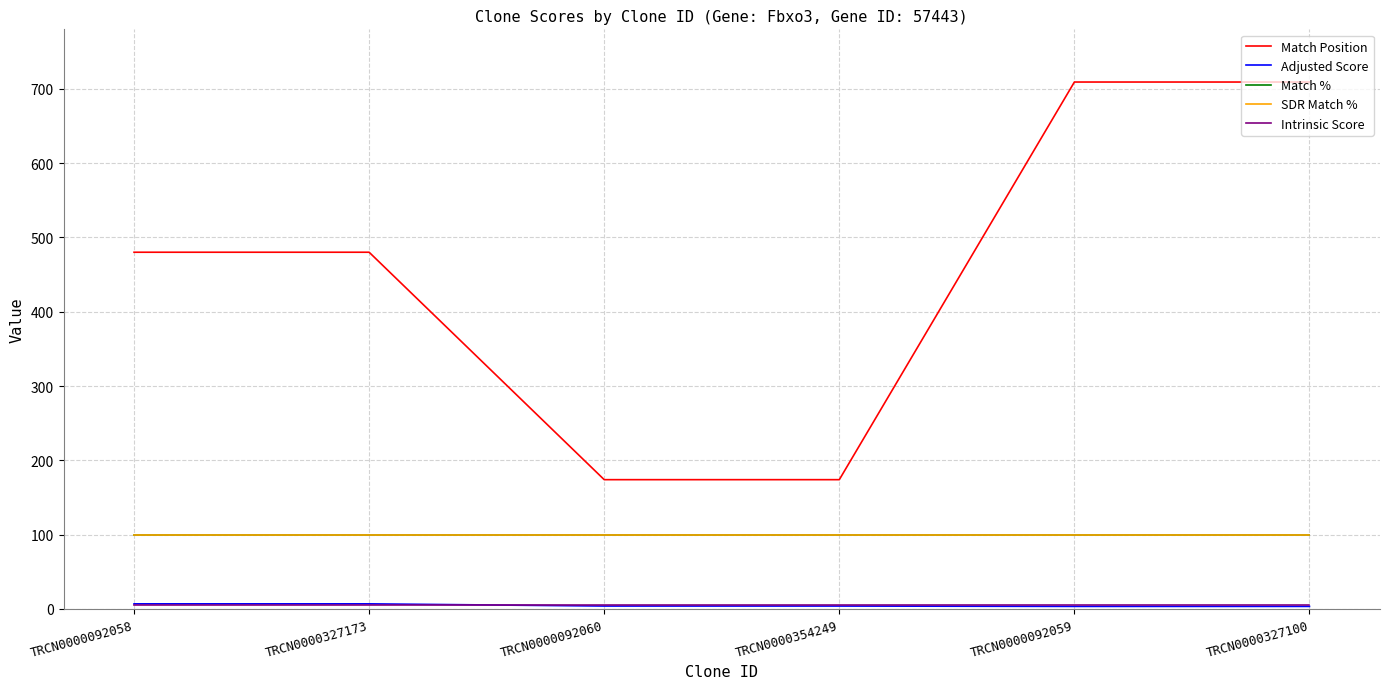

At how many categories does at least one series exceed 237?

4